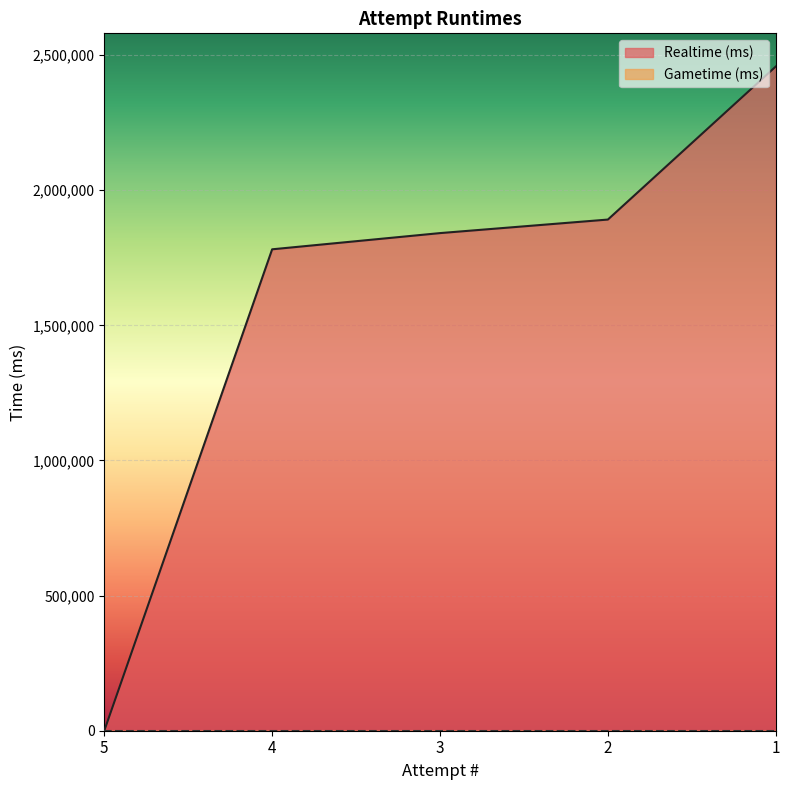

How many lines are shown in the chart?

2